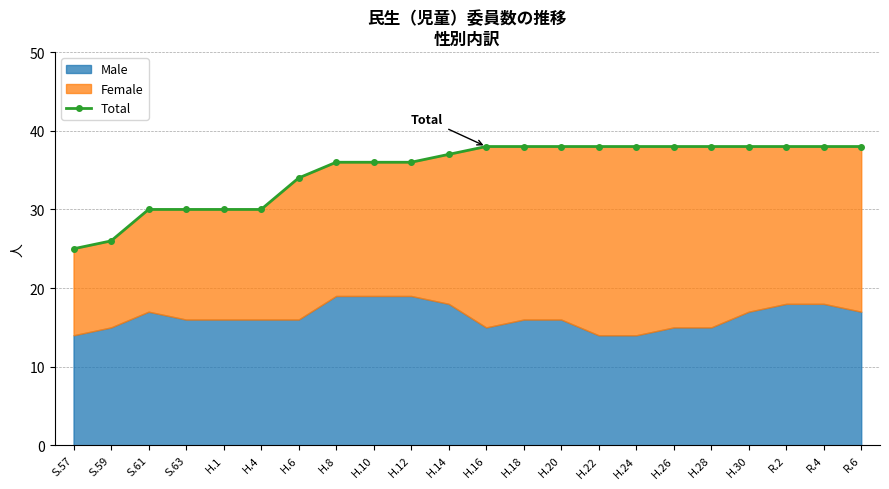

Is it true that the value at R.2 is 38?

True